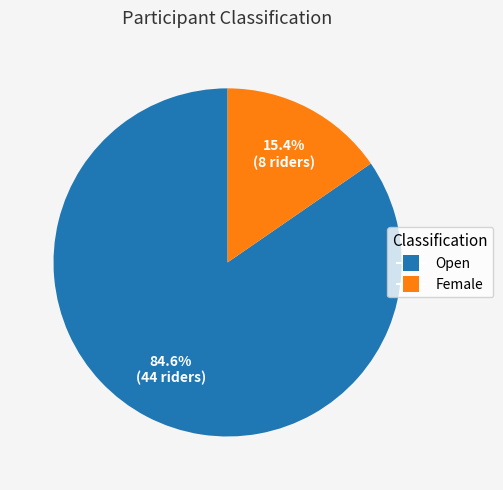

Which has a higher value, Open or Female?

Open